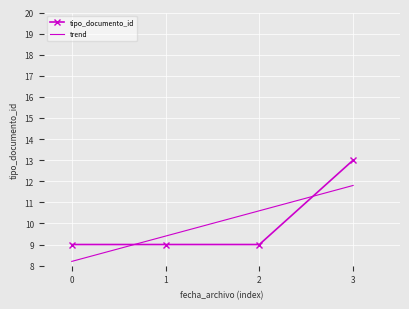

True or false: tipo_documento_id has a value of 23 at 3.

False